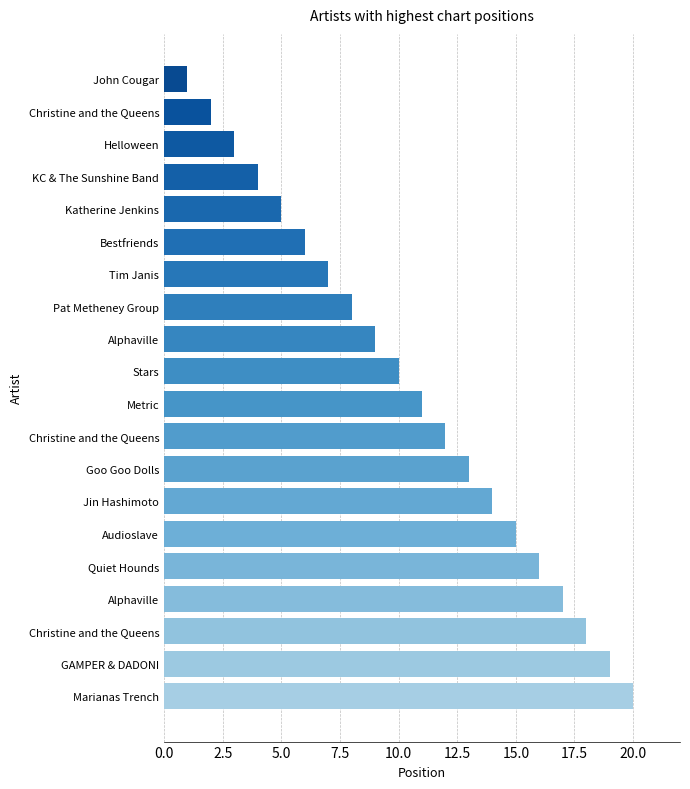

How many bars are there in total?

20